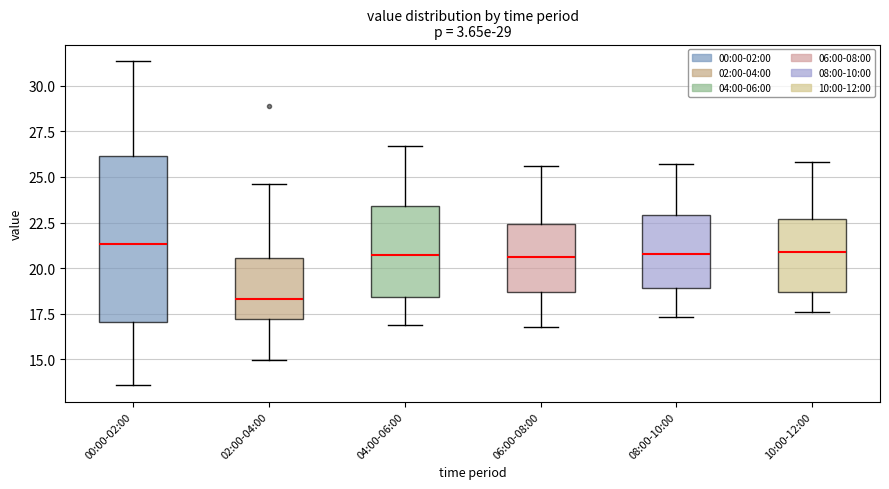

Comparing the boxes themselves (not the whiskers), which one is the tallest?

00:00-02:00